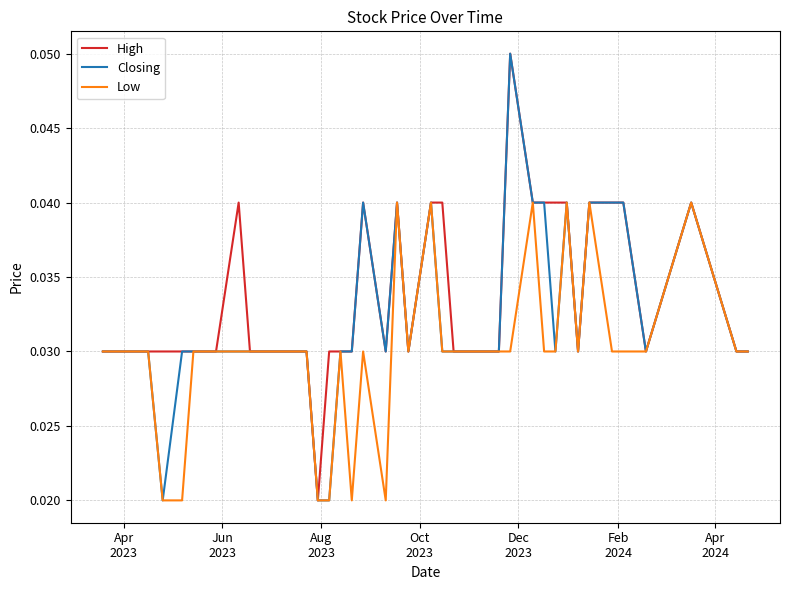

How many series are shown in this chart?

3